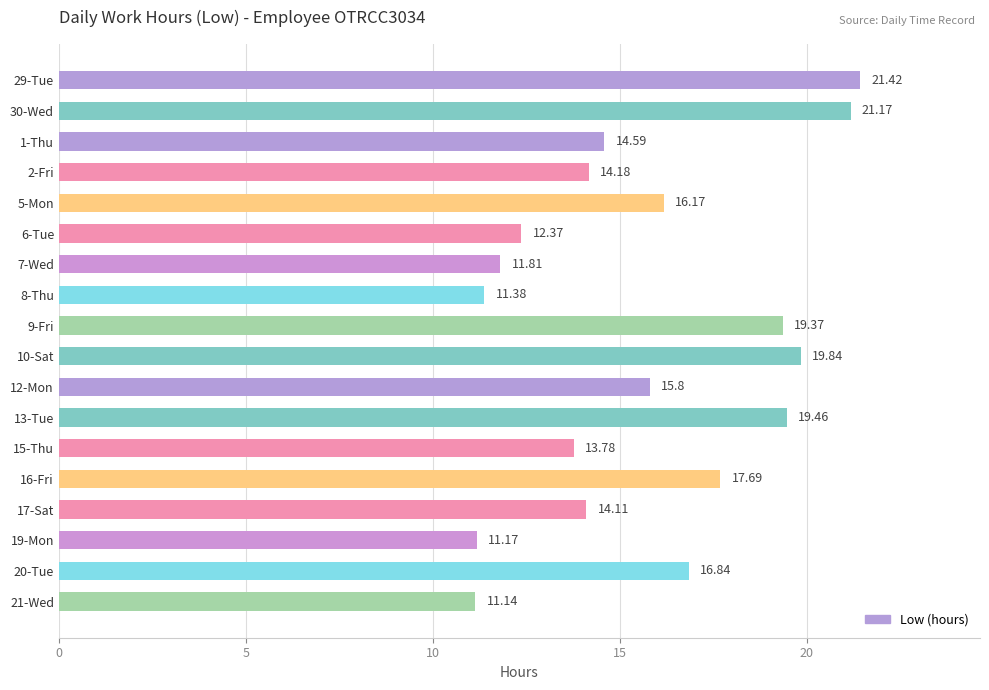

Between 1-Thu and 9-Fri, which is larger?

9-Fri